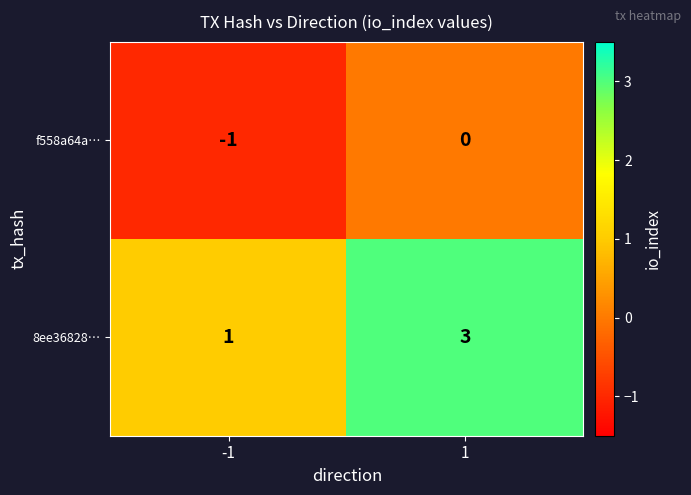

Reading left to right, extract all data points from this chart.

f558a64a…: -1	0
8ee36828…: 1	3